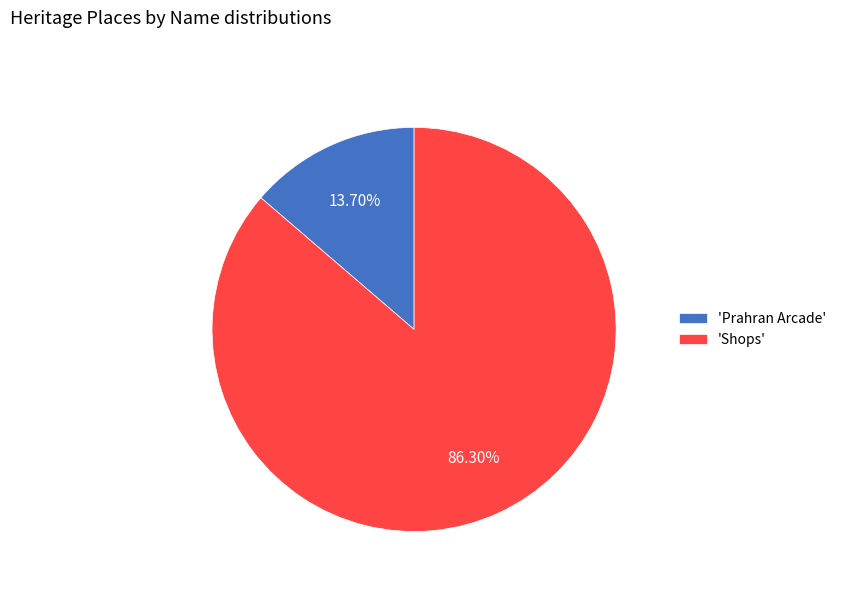

How many slices are in this pie chart?

2